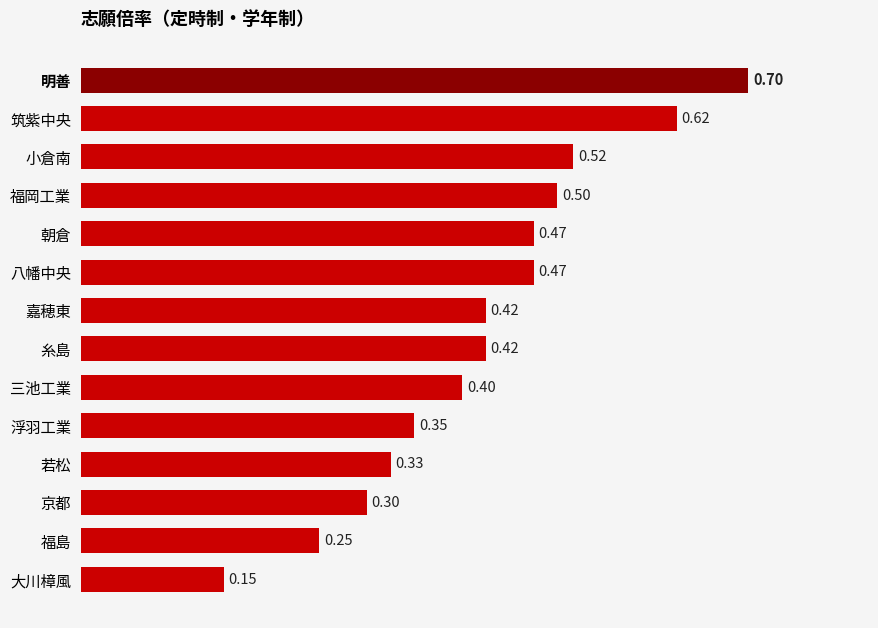

What is the change in value from 若松 to 小倉南?

+0.2